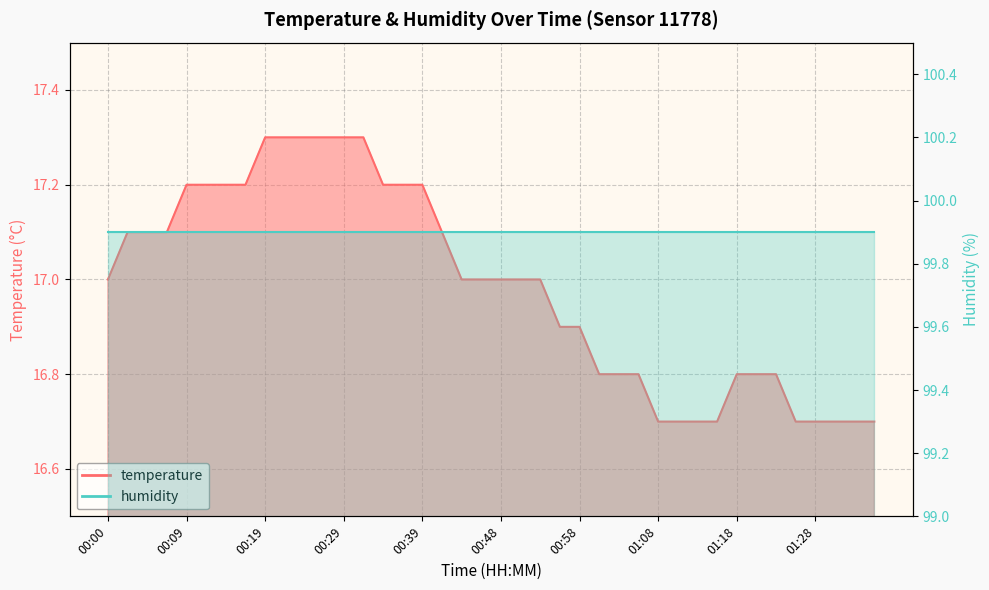

Which category has the highest value across all series?

00:19